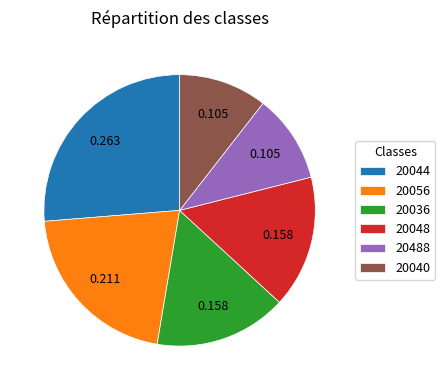

Count the number of slices in the pie.

6